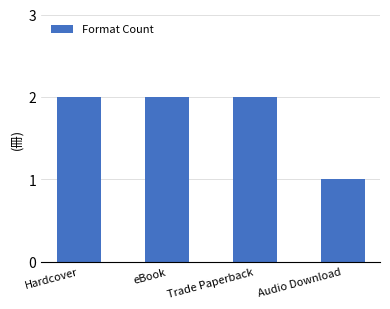

Reading left to right, list all the values displayed in this chart.

2	2	2	1